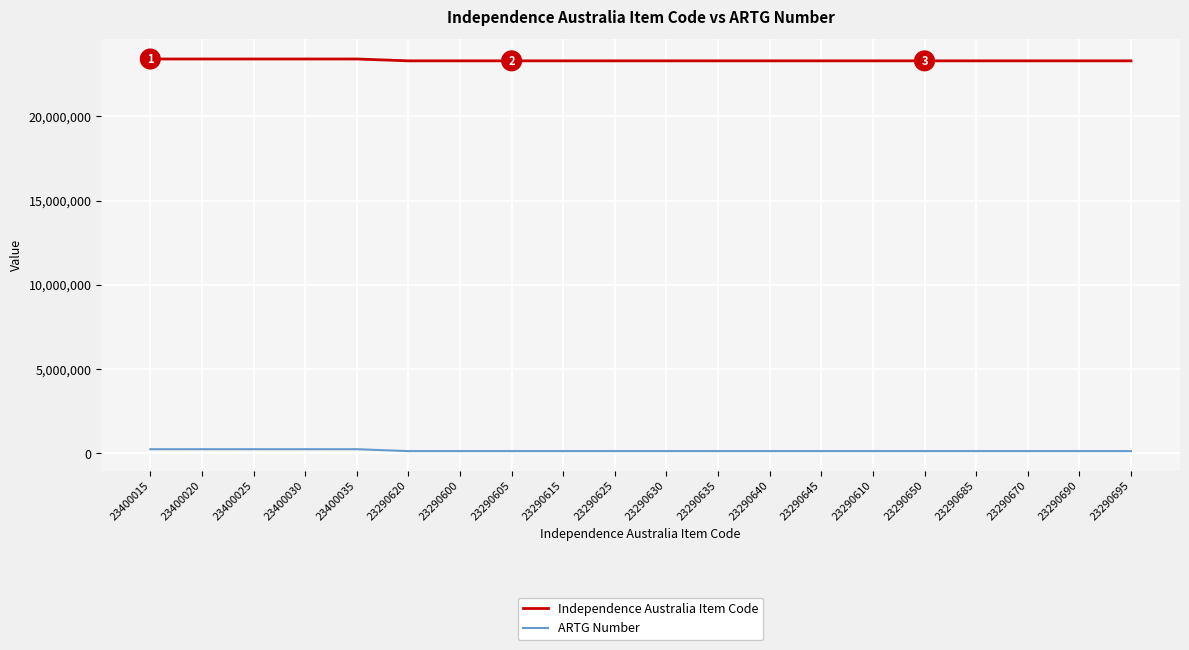

How many series are shown in this chart?

2